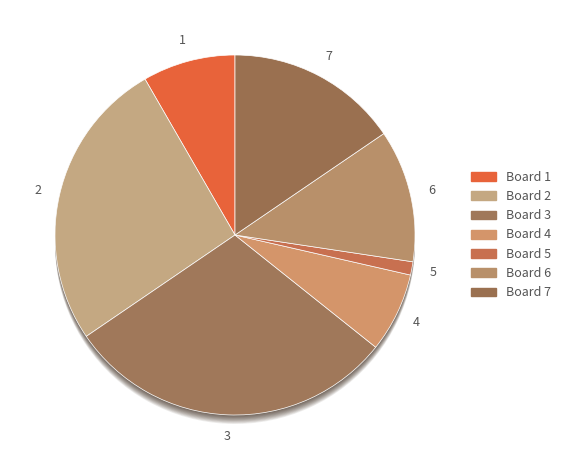

To the nearest percent, what is the combined percentage of 4 and 2?

33%